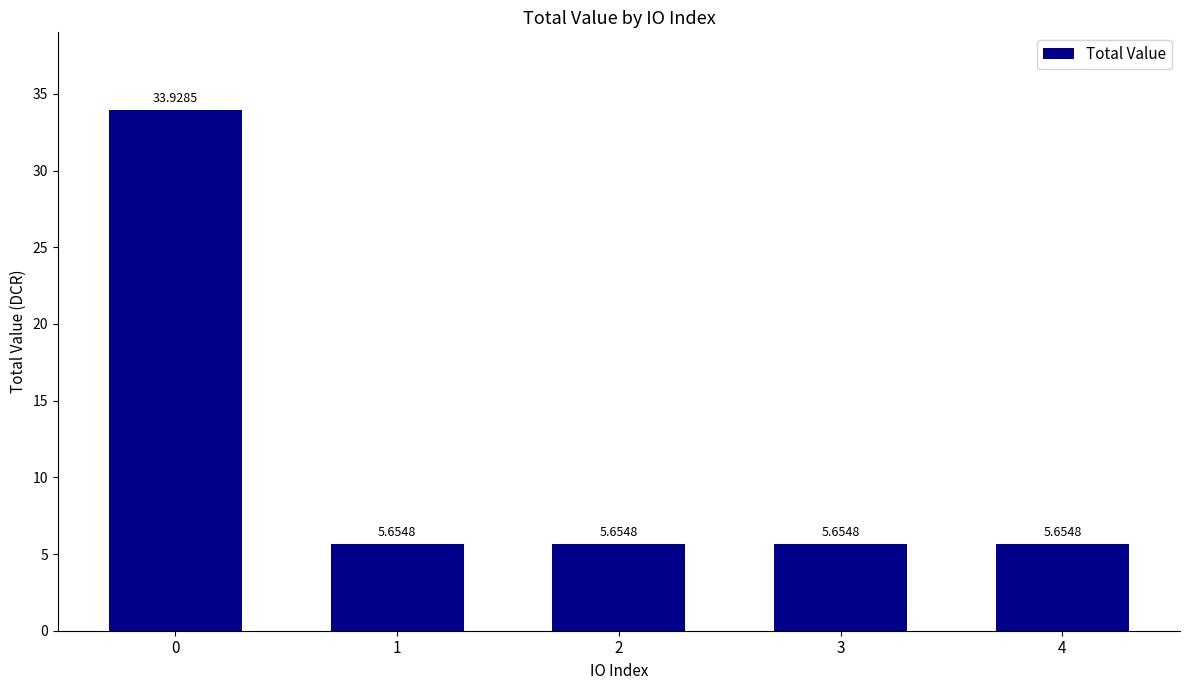

What is the difference between the maximum and second lowest values?

28.3